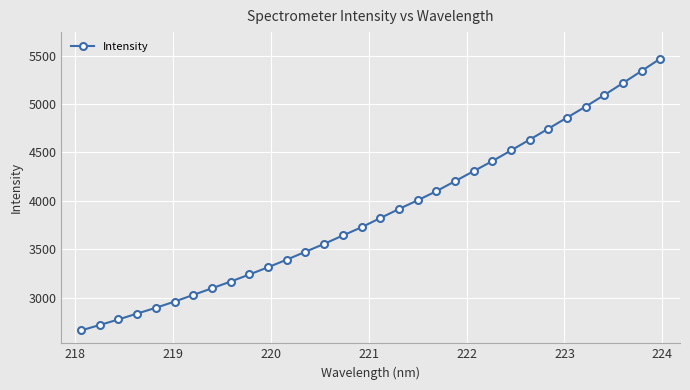

True or false: the data has more than 2 interior local peaks.

False